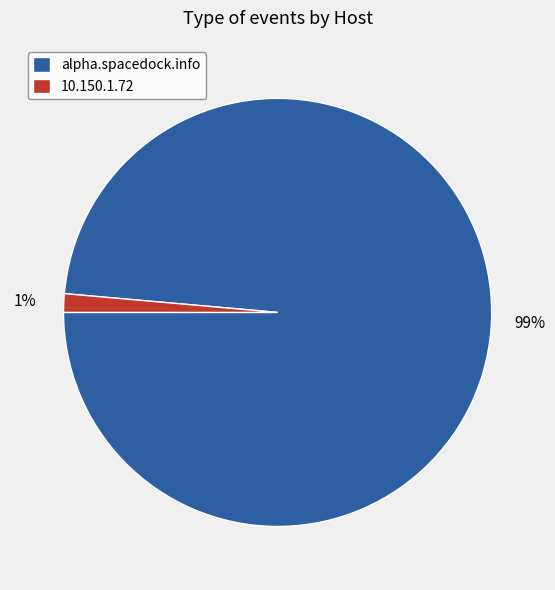

To the nearest percent, what is the average slice percentage?

50%